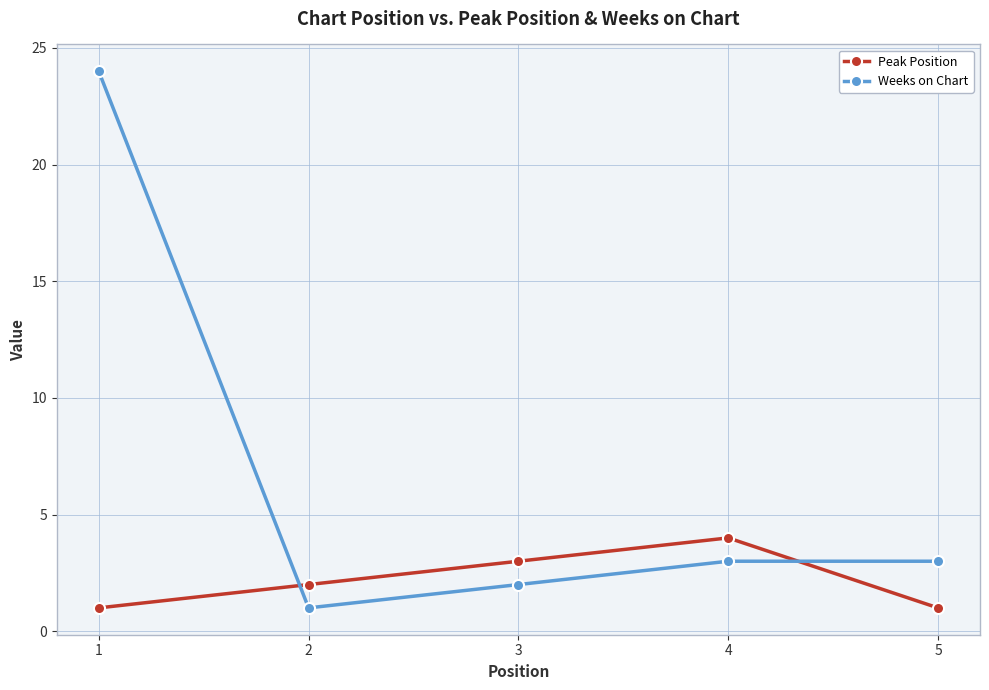

At which label does Peak Position reach its peak?

4